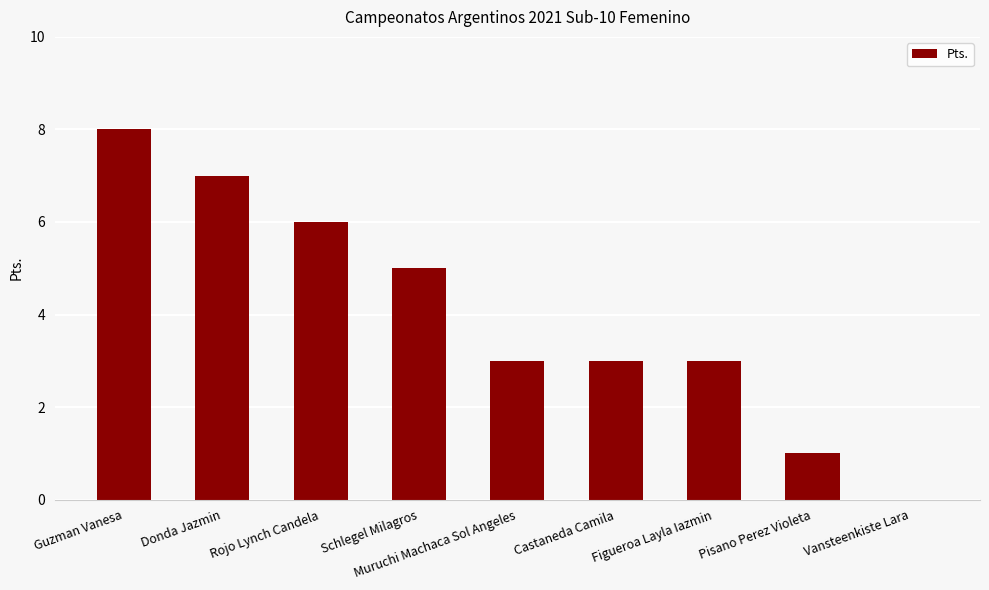

What is the maximum value shown in the chart?

8